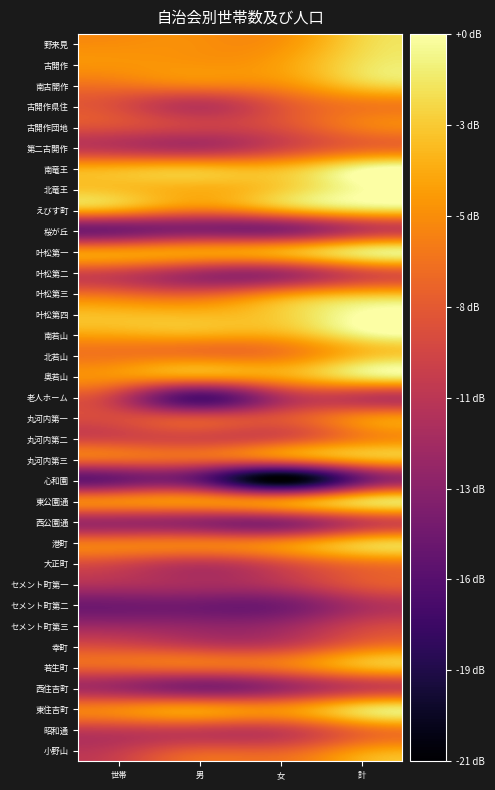

Reading right to left, what are all the values shown in this chart?

野来見: 計=25.2	女=22.4	男=22.1	世帯=22.0
古開作: 計=25.7	女=22.9	男=22.4	世帯=22.4
南古開作: 計=24.7	女=22.0	男=21.3	世帯=20.8
古開作県住: 計=21.0	女=19.1	男=16.6	世帯=18.5
古開作団地: 計=21.2	女=18.7	男=17.6	世帯=18.6
第二古開作: 計=20.0	女=17.9	男=16.0	世帯=16.6
南竜王: 計=26.9	女=23.9	男=23.8	世帯=23.5
北竜王: 計=27.3	女=24.8	男=23.6	世帯=24.3
えびす町: 計=25.2	女=23.1	男=21.1	世帯=22.9
桜が丘: 計=17.0	女=14.1	男=14.0	世帯=13.2
叶松第一: 計=25.9	女=23.3	男=22.5	世帯=22.3
叶松第二: 計=18.7	女=15.7	男=15.8	世帯=17.9
叶松第三: 計=23.4	女=21.4	男=19.1	世帯=19.9
叶松第四: 計=27.4	女=24.9	男=23.8	世帯=24.0
南若山: 計=26.5	女=23.6	男=23.4	世帯=23.2
北若山: 計=24.2	女=21.3	男=21.0	世帯=21.0
奥若山: 計=25.8	女=23.1	男=22.5	世帯=22.3
老人ホーム: 計=17.2	女=16.0	男=11.1	世帯=17.2
丸河内第一: 計=21.7	女=19.0	男=18.5	世帯=18.5
丸河内第二: 計=21.5	女=18.8	男=18.2	世帯=18.1
丸河内第三: 計=23.1	女=20.3	男=19.8	世帯=20.1
心和園: 計=12.8	女=6.0	男=12.0	世帯=12.8
東公園通: 計=24.9	女=21.8	男=21.9	世帯=21.6
西公園通: 計=17.5	女=14.5	男=14.6	世帯=15.2
港町: 計=24.2	女=21.5	男=20.9	世帯=20.8
大正町: 計=20.8	女=18.6	男=16.9	世帯=18.2
セメント町第一: 計=19.0	女=16.4	男=15.6	世帯=16.0
セメント町第二: 計=15.8	女=13.0	男=12.8	世帯=12.8
セメント町第三: 計=17.6	女=14.9	男=14.5	世帯=14.9
幸町: 計=20.5	女=17.6	男=17.5	世帯=18.5
若生町: 計=23.4	女=20.7	男=20.1	世帯=19.9
西住吉町: 計=17.4	女=15.1	男=13.8	世帯=15.2
東住吉町: 計=25.2	女=22.1	男=22.4	世帯=21.6
昭和通: 計=20.6	女=17.6	男=17.6	世帯=17.4
小野山: 計=22.5	女=19.6	男=19.4	世帯=17.2